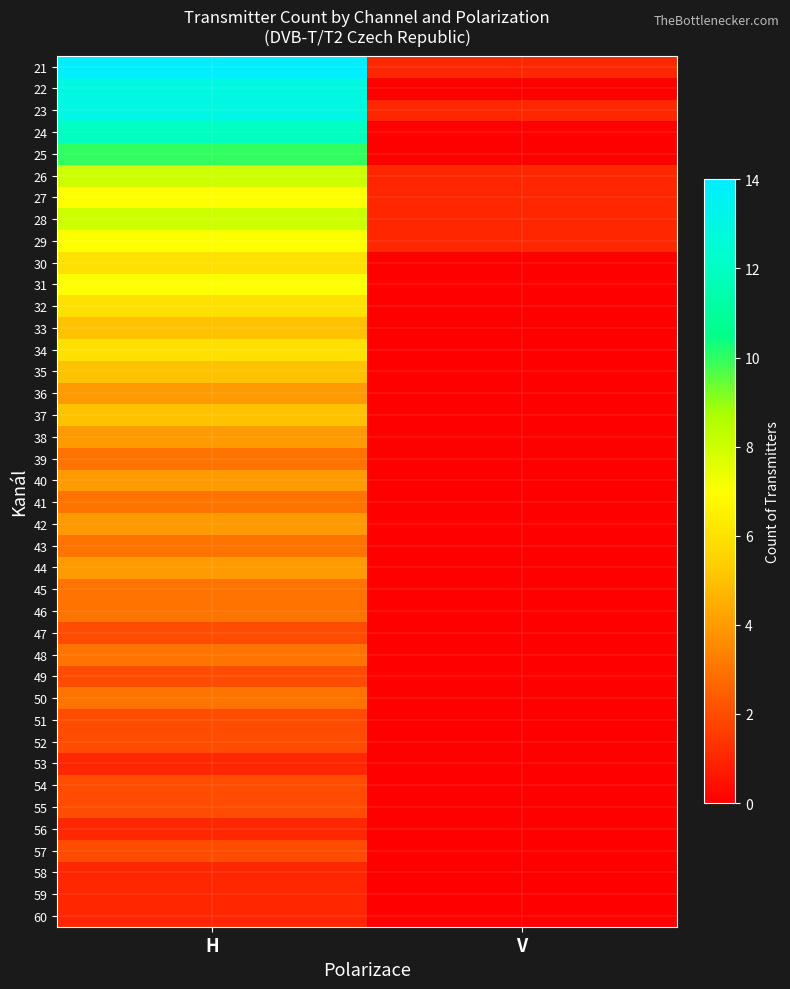

At V, list the series in order from largest to smallest.

21, 23, 26, 27, 28, 29, 22, 24, 25, 30, 31, 32, 33, 34, 35, 36, 37, 38, 39, 40, 41, 42, 43, 44, 45, 46, 47, 48, 49, 50, 51, 52, 53, 54, 55, 56, 57, 58, 59, 60